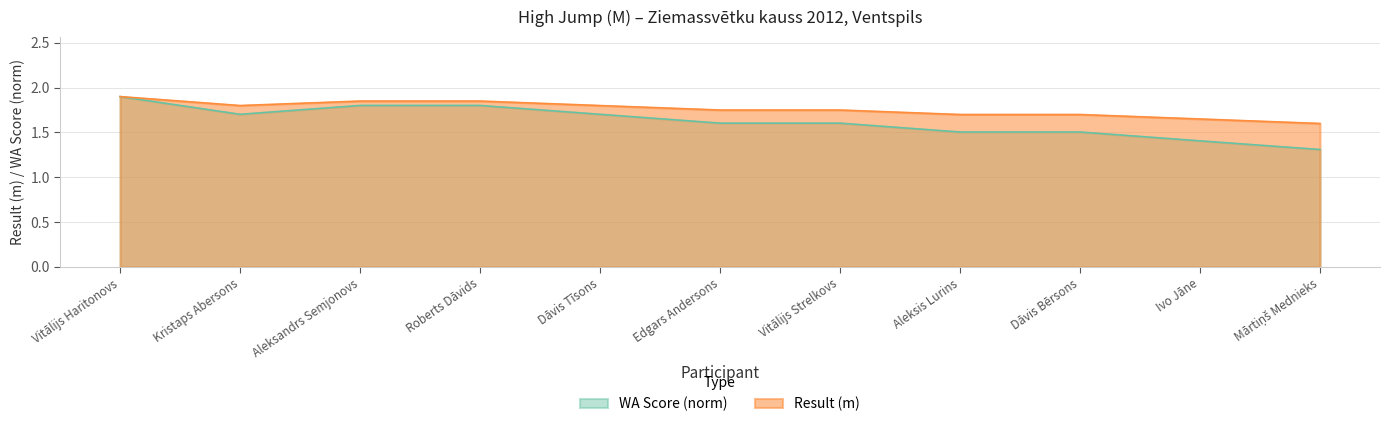

True or false: Result and WA Score intersect in this chart.

False